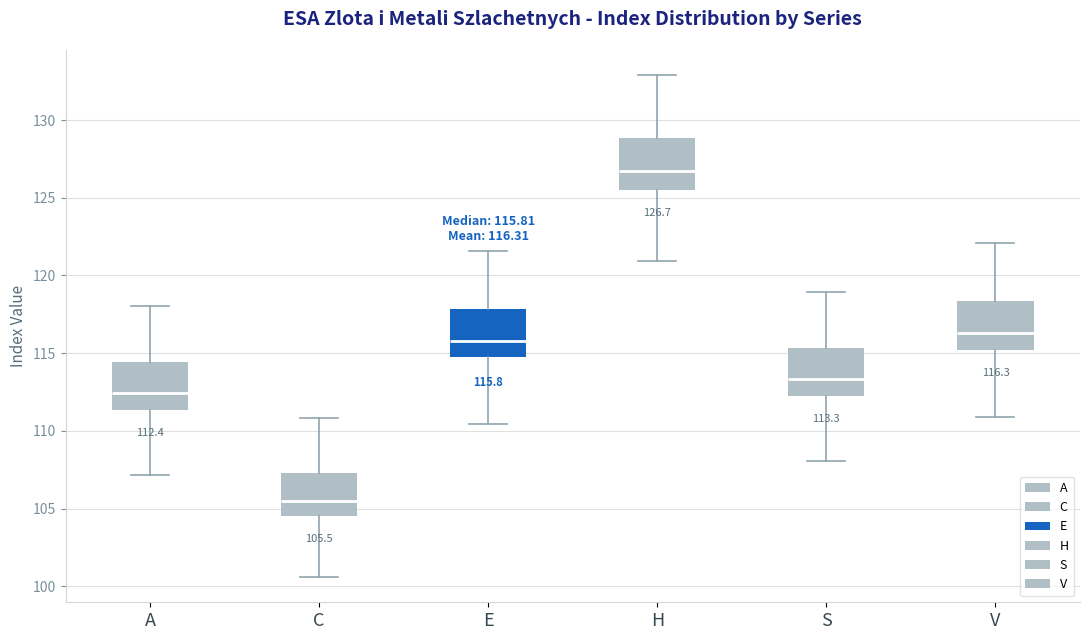

Which box's median line is the highest?

H